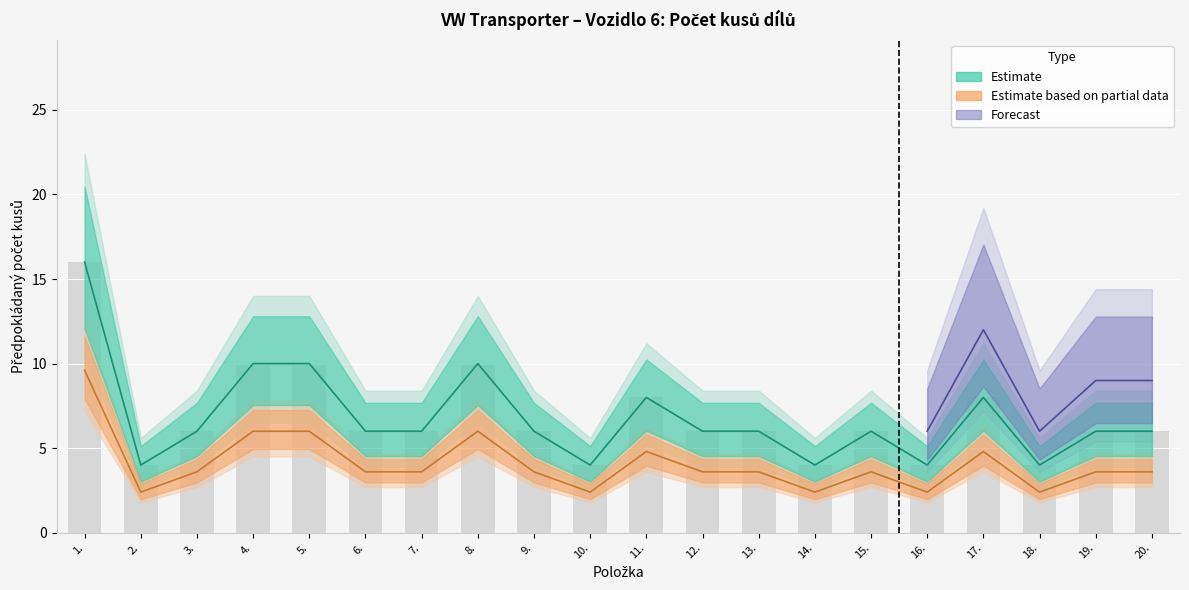

Are the bars horizontal?

No